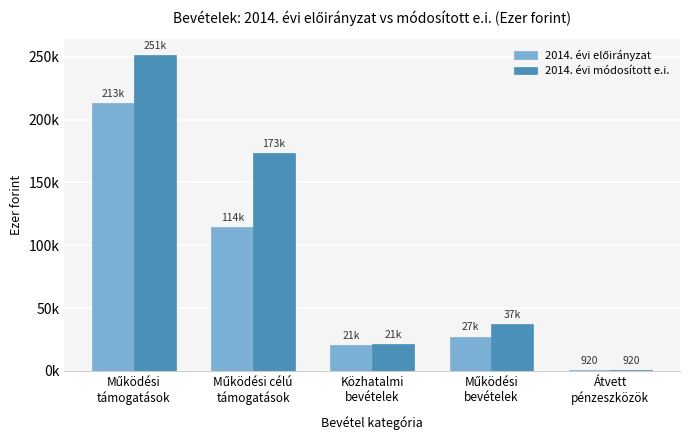

Which series changed the most between Működési célú
támogatások and Közhatalmi
bevételek?

2014. évi módosított e.i.